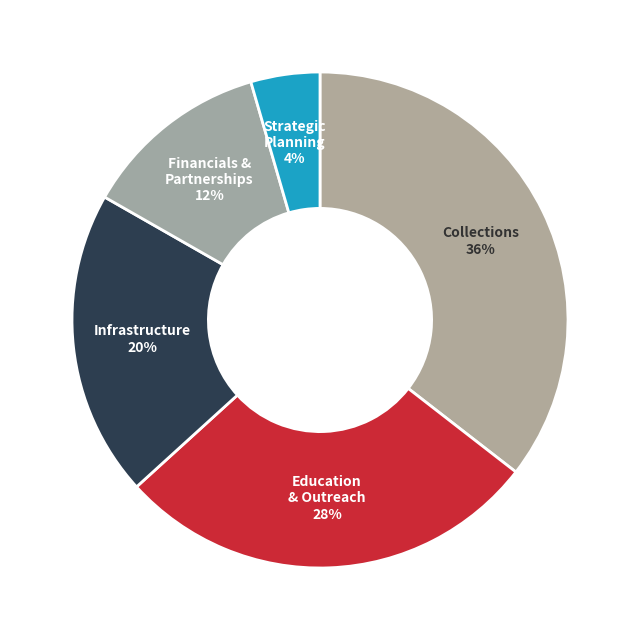

How many slices are in this pie chart?

5